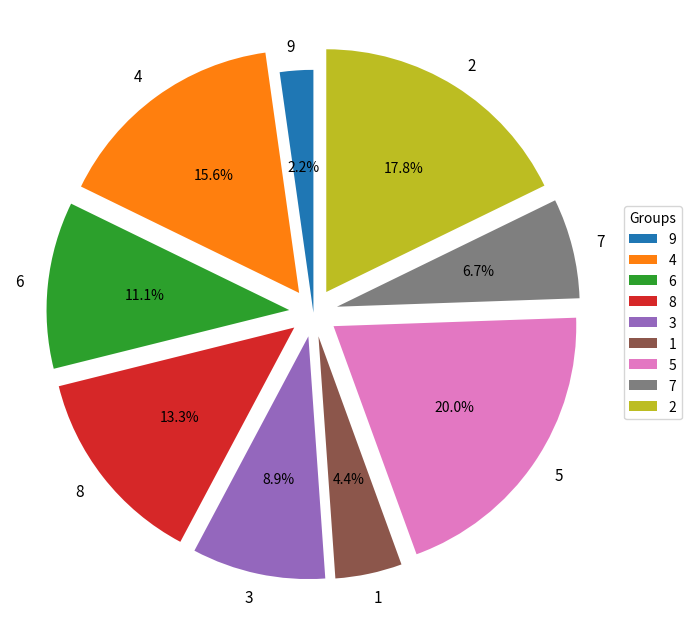

To the nearest percent, what is the average slice percentage?

11%